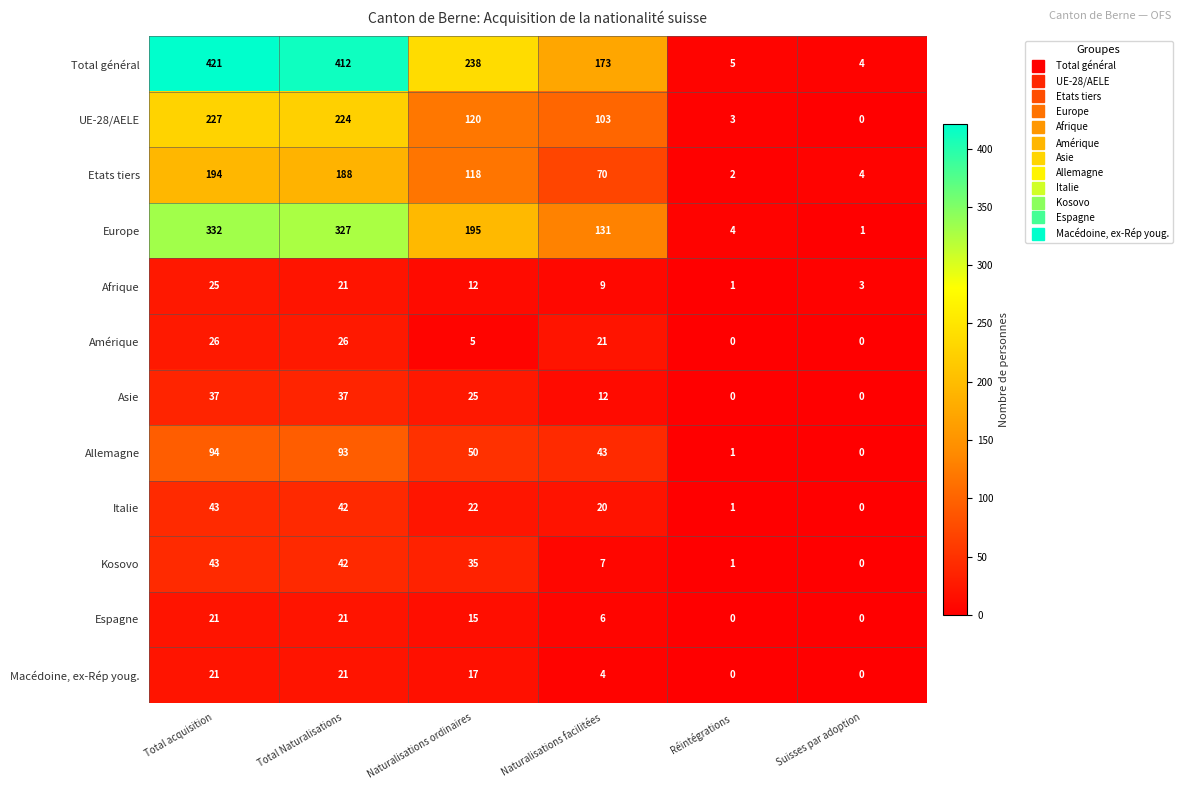

What is the total value across all series at Total Naturalisations?

1454